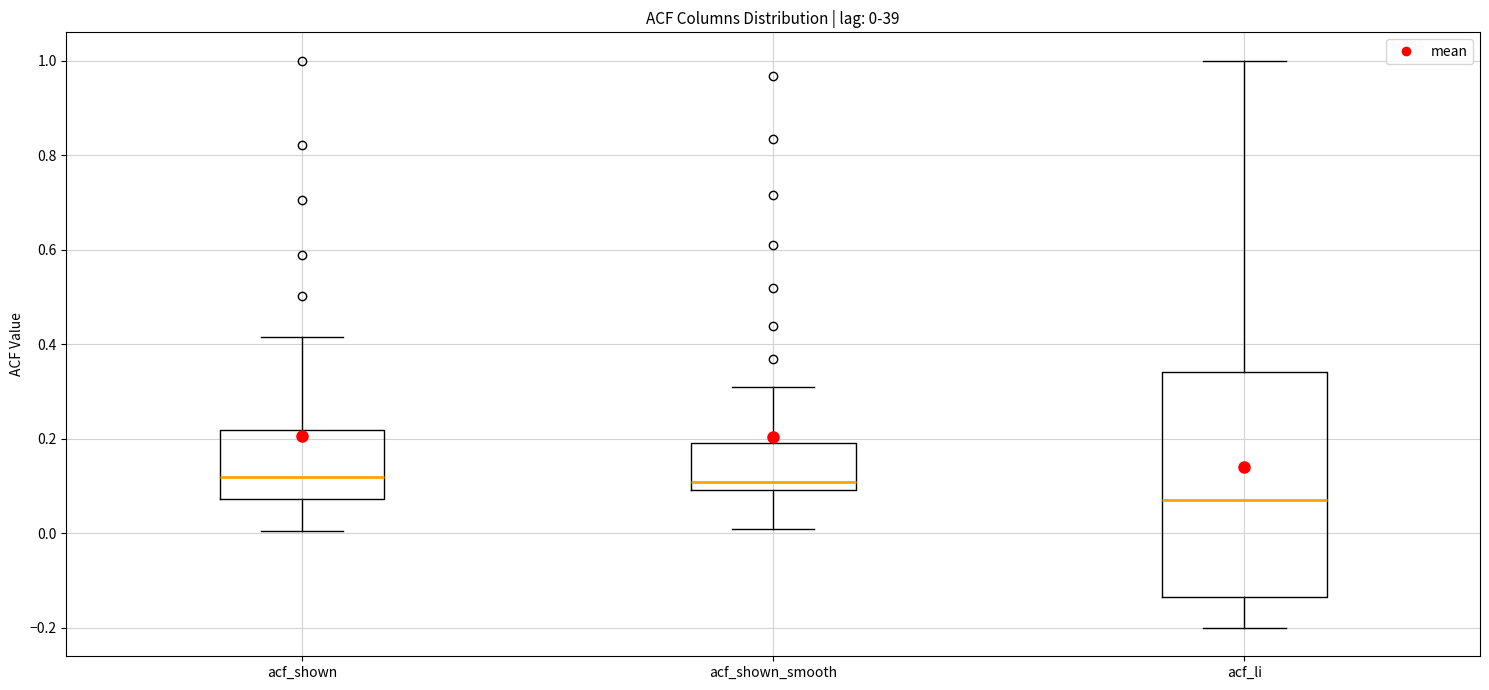

Which box has the lowest median line?

acf_li